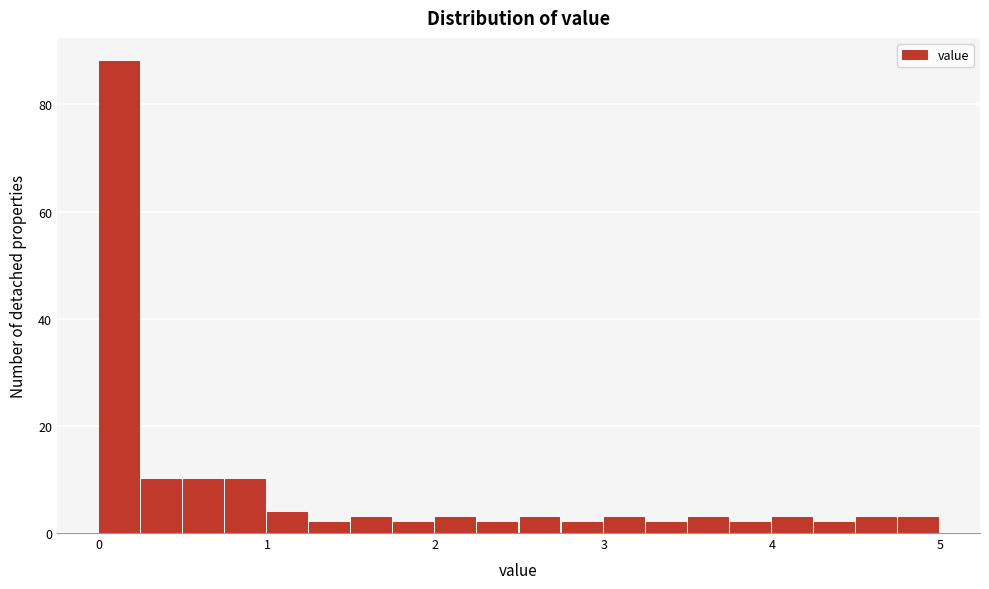

Around what value on the x-axis is the tallest bar? Give the approximate position of its centre, as read against the axis.

0.1